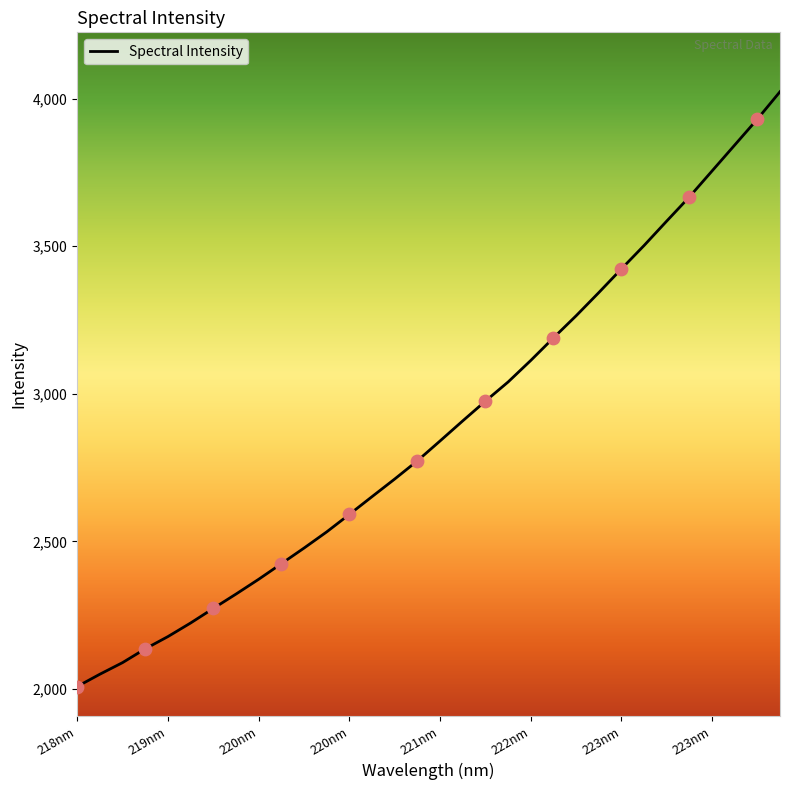

What is the smallest value displayed?

2008.1